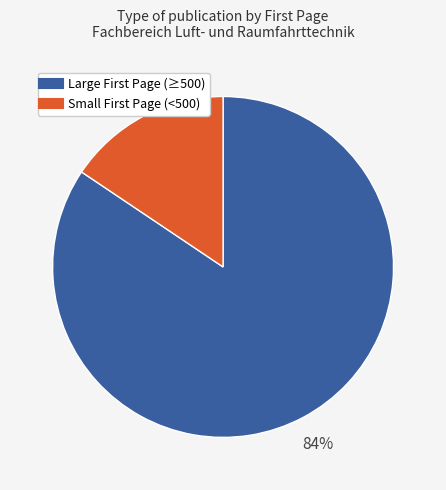

To the nearest percent, what is the average slice percentage?

50%